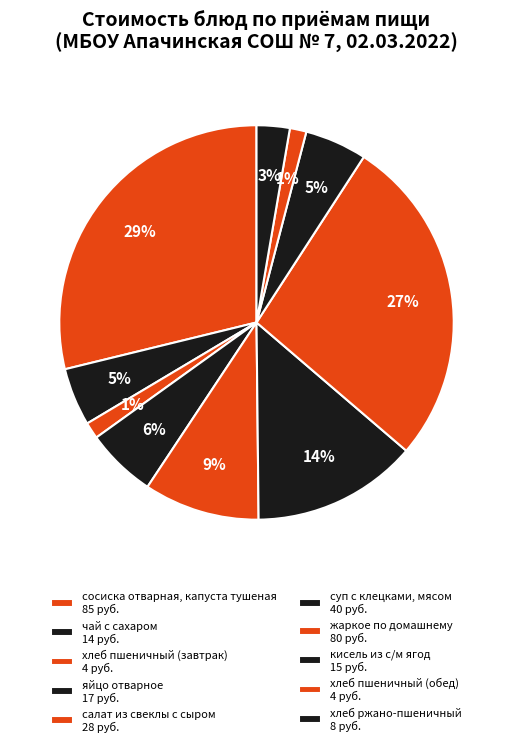

How many slices are in this pie chart?

10